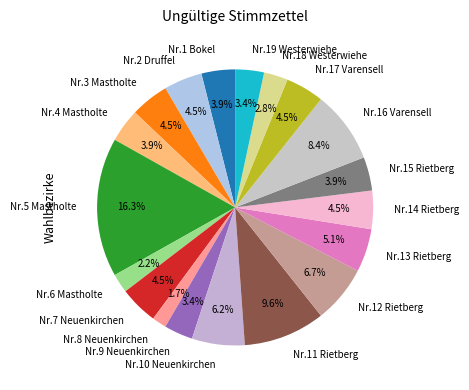

Which slice is the largest?

Nr.5 Mastholte